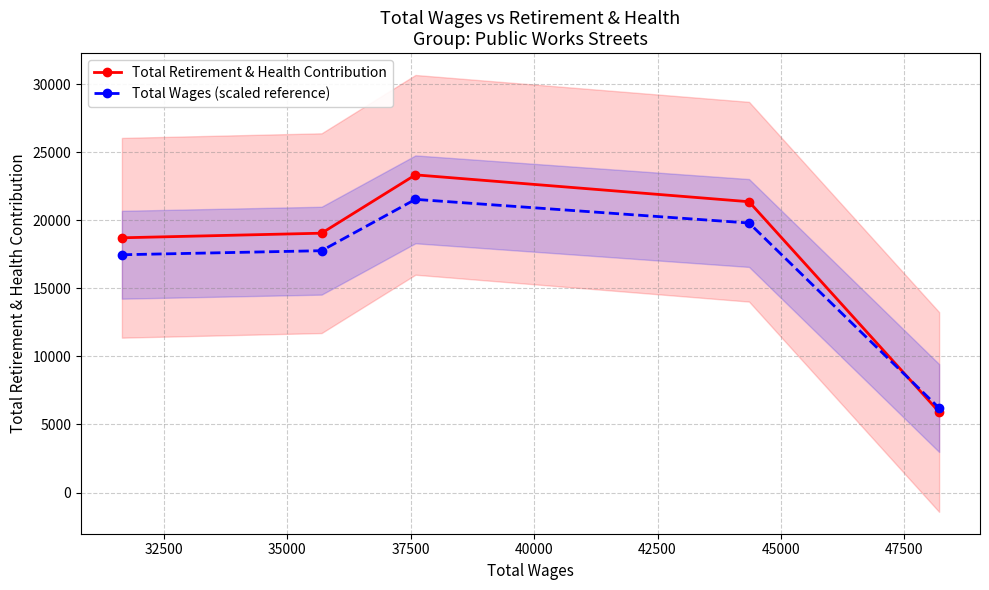

True or false: Total Retirement & Health Contribution has more than 1 points higher than both neighbors.

False